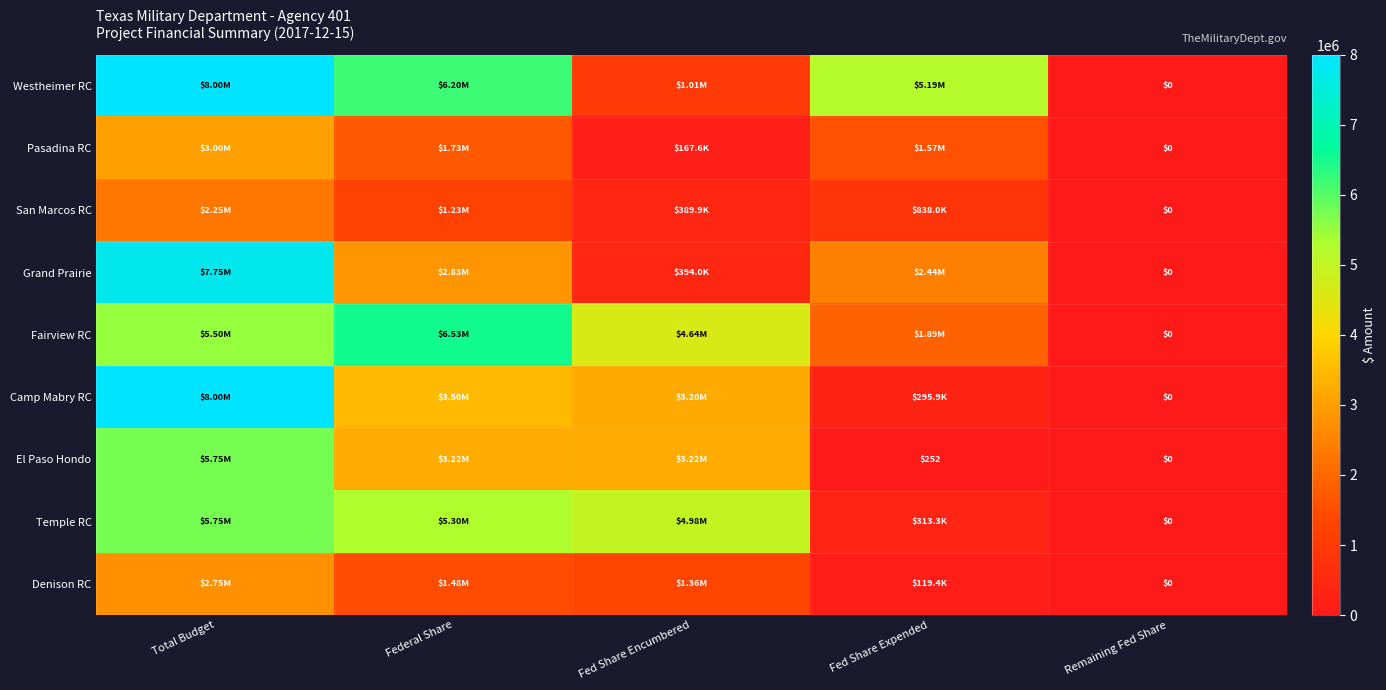

How many values in Grand Prairie are above zero?

4